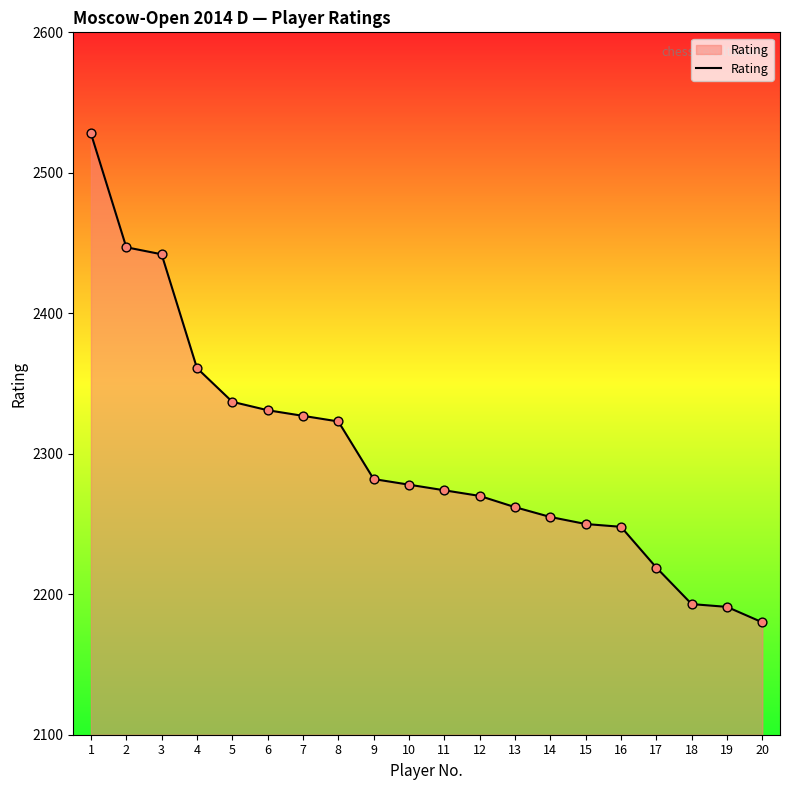

Approximately how many times larger is the value at 6 compared to 18?

1.1